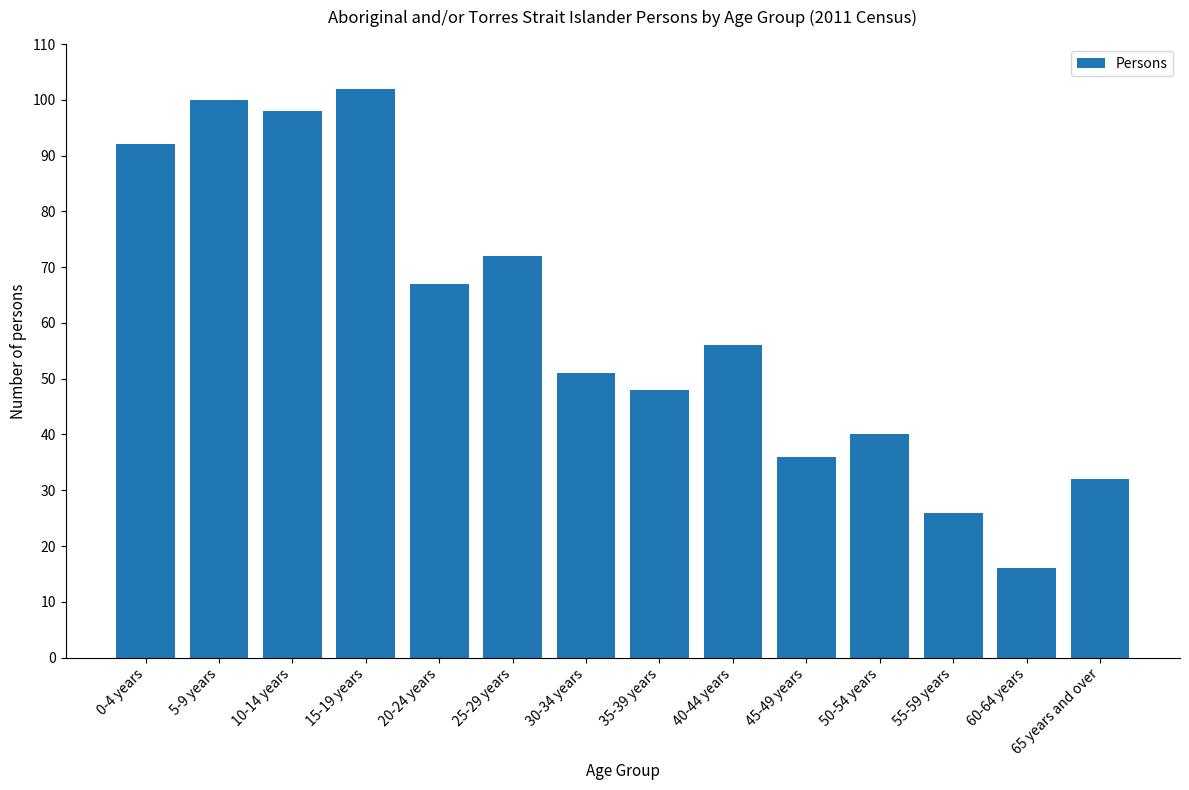

How many data points does each series have?

14